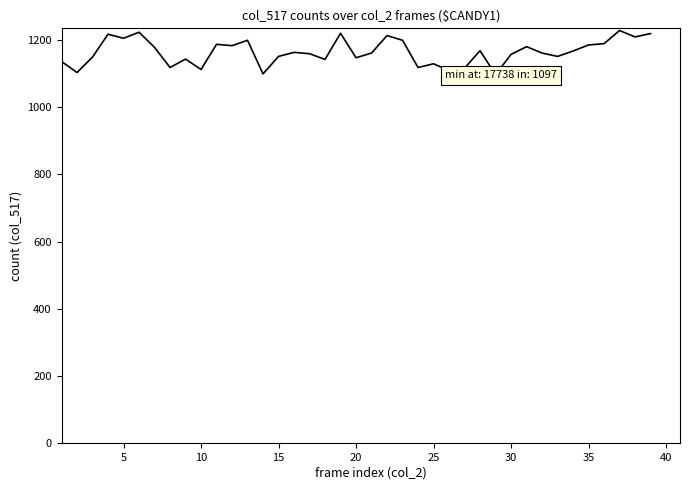

What is the smallest value displayed?

1097